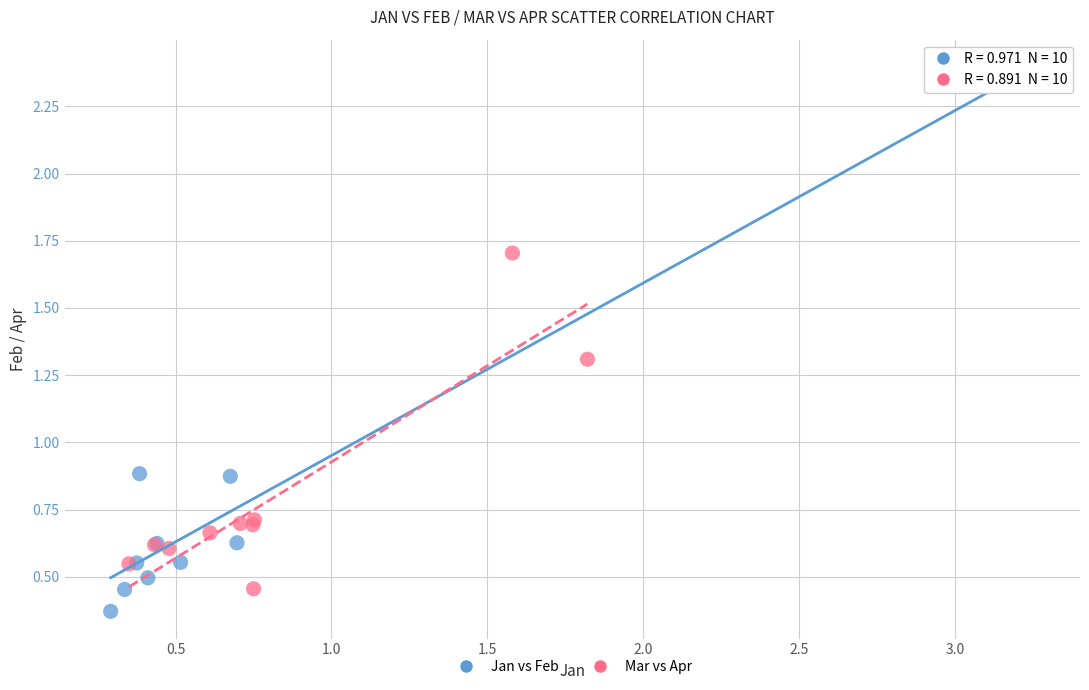

Which series reaches the maximum Y coordinate?

Jan vs Feb